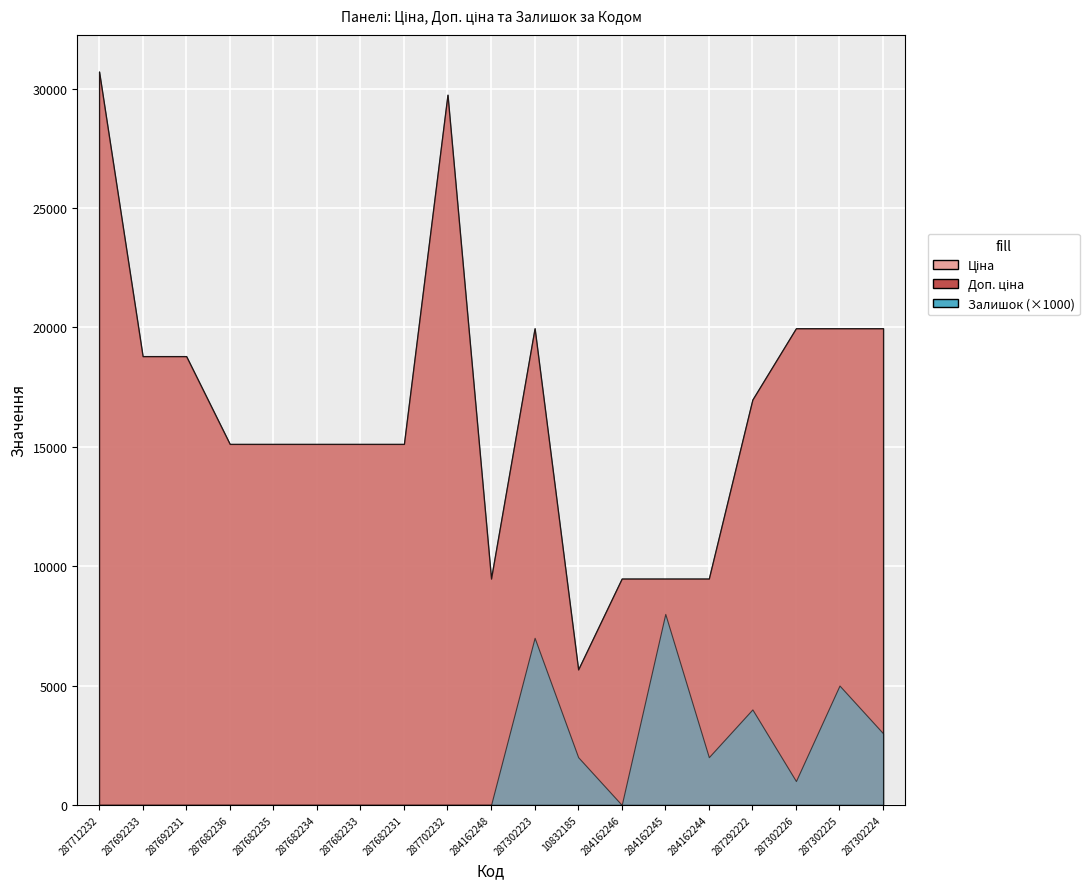

True or false: Залишок has a value of 0.0 at 287682236.

True